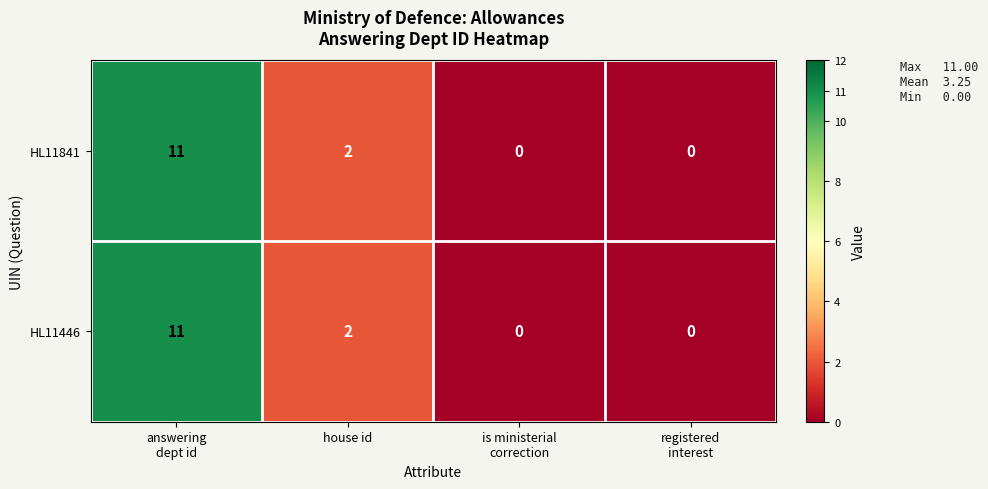

The HL11841 series shows 0 at house id. True or false?

False